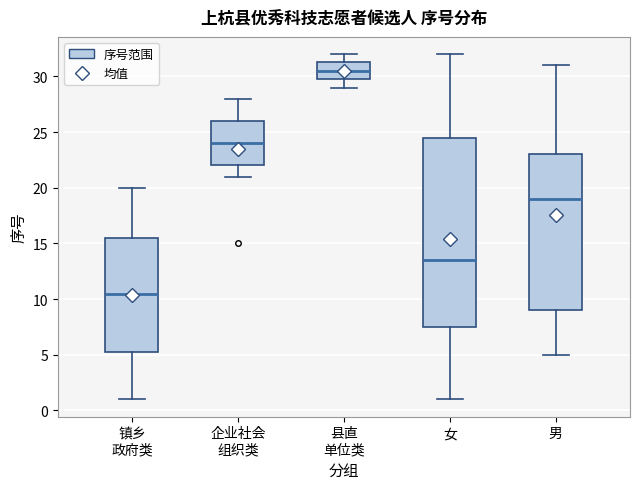

Which box's median line is the lowest?

镇乡 政府类